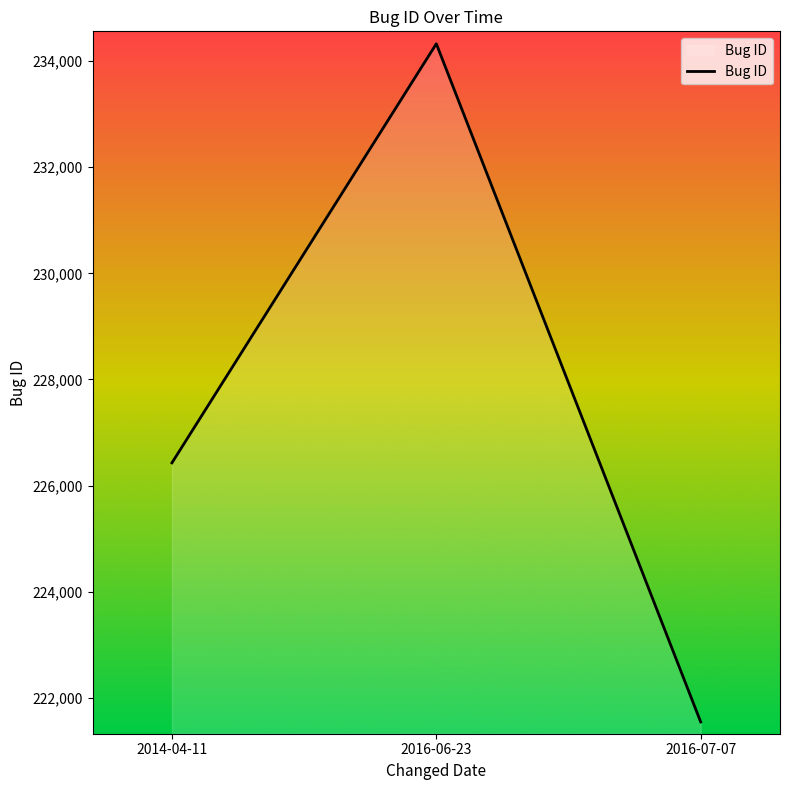

Is it true that the value at 2016-07-07 is 221549?

True